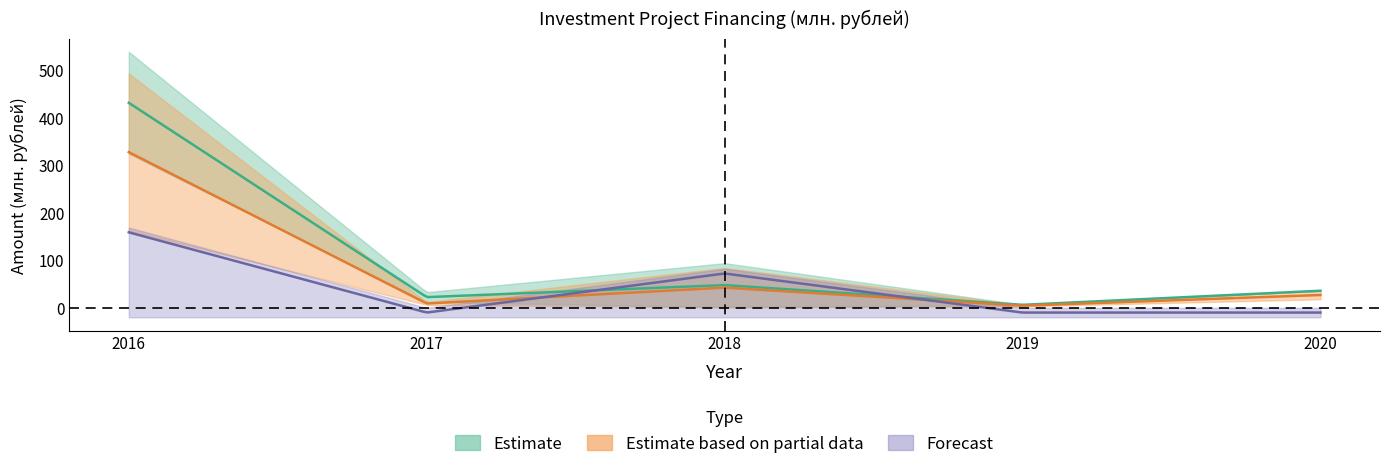

At which category does plan_2018 reach its first local peak?

2018